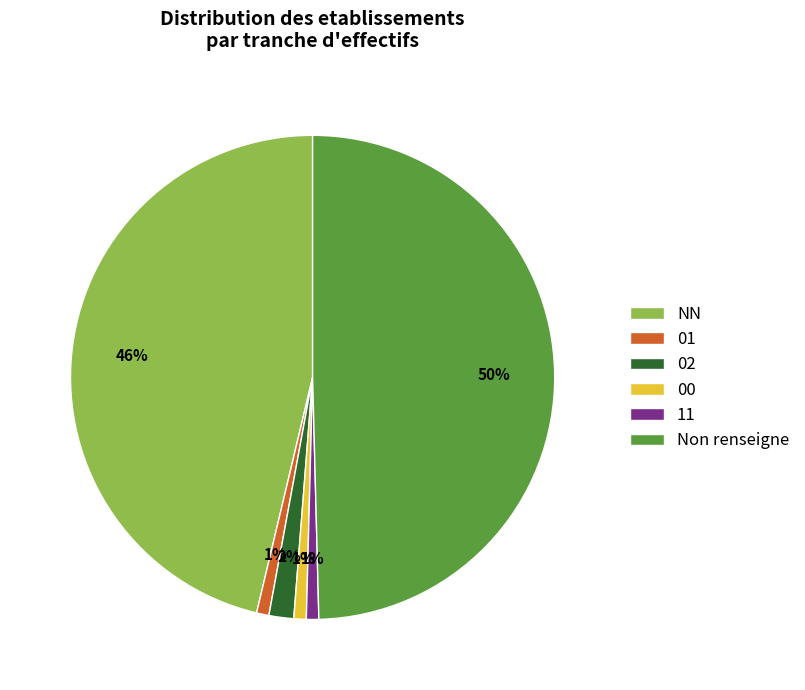

Is it true that 02 is 2% of the pie?

True